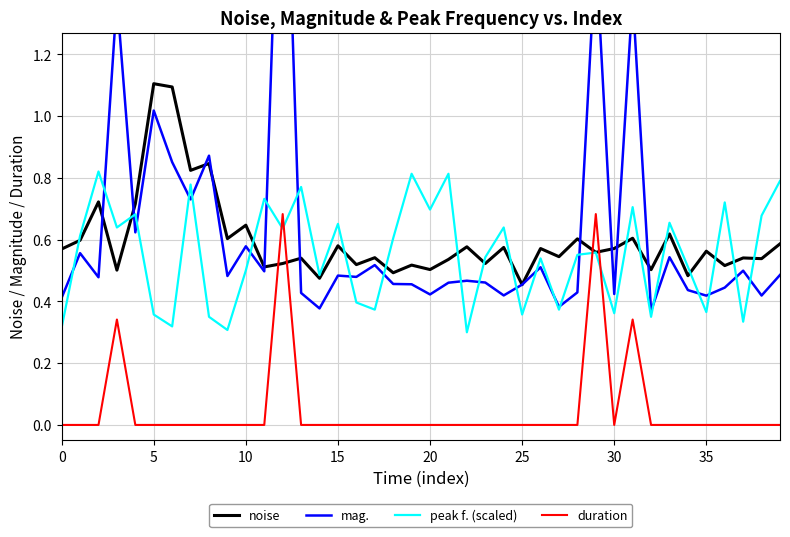

In noise, how many points are higher than both neighbors (excluding endpoints)?

16